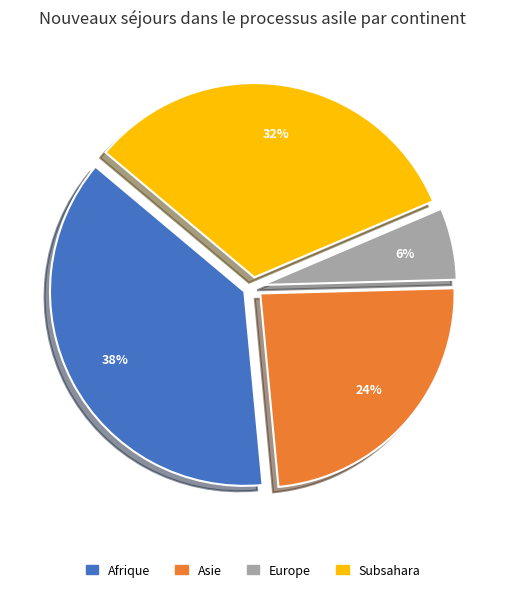

How many segments does this pie chart have?

4